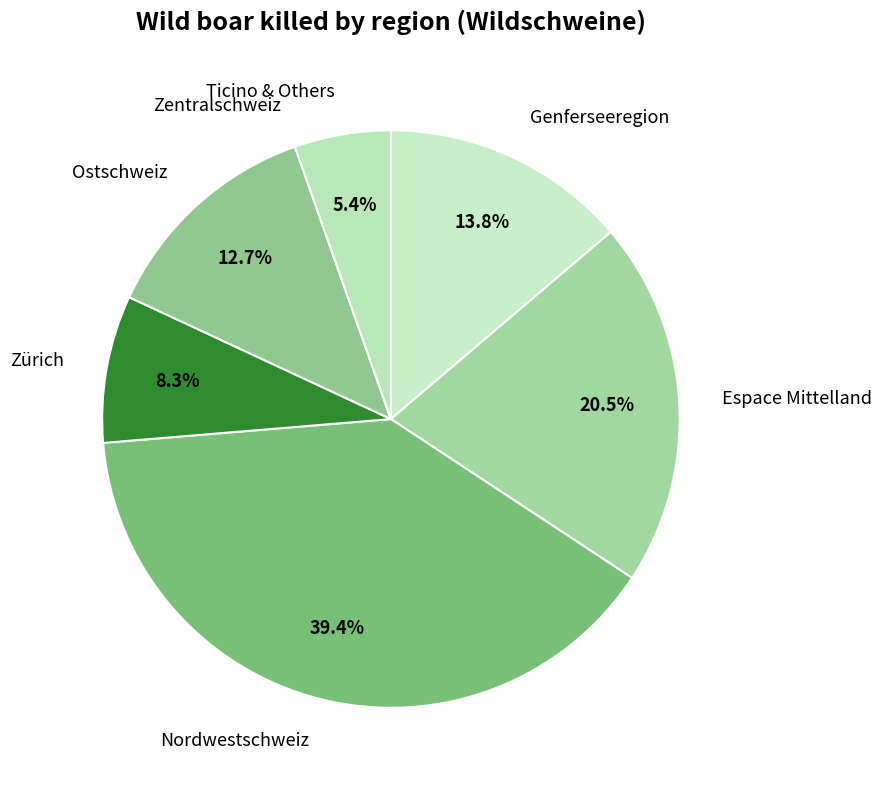

Is the sum of Genferseeregion and Espace Mittelland greater than half?

No